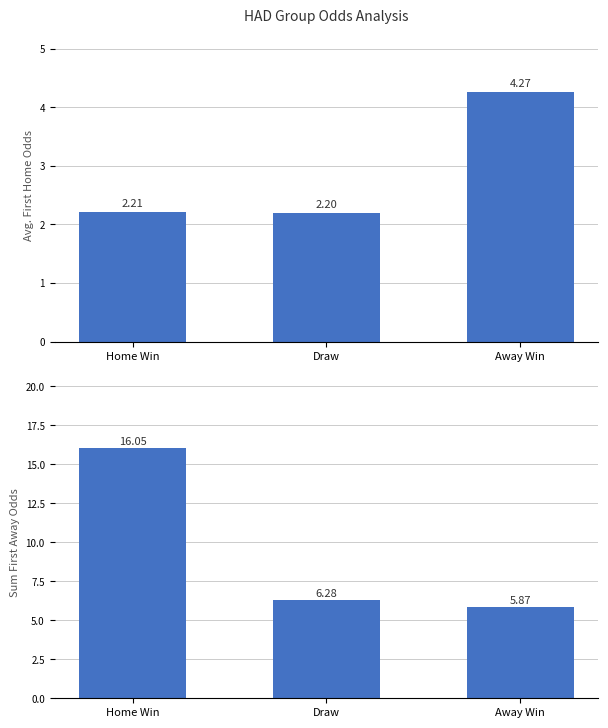

What is the sum of all first_home values?

8.7